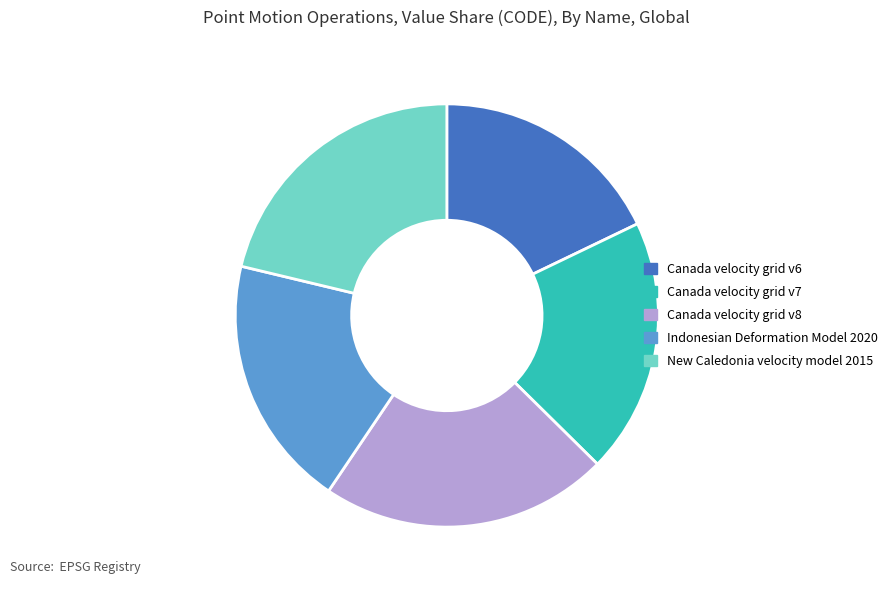

Is it true that Canada velocity grid v6 is 18% of the pie?

True